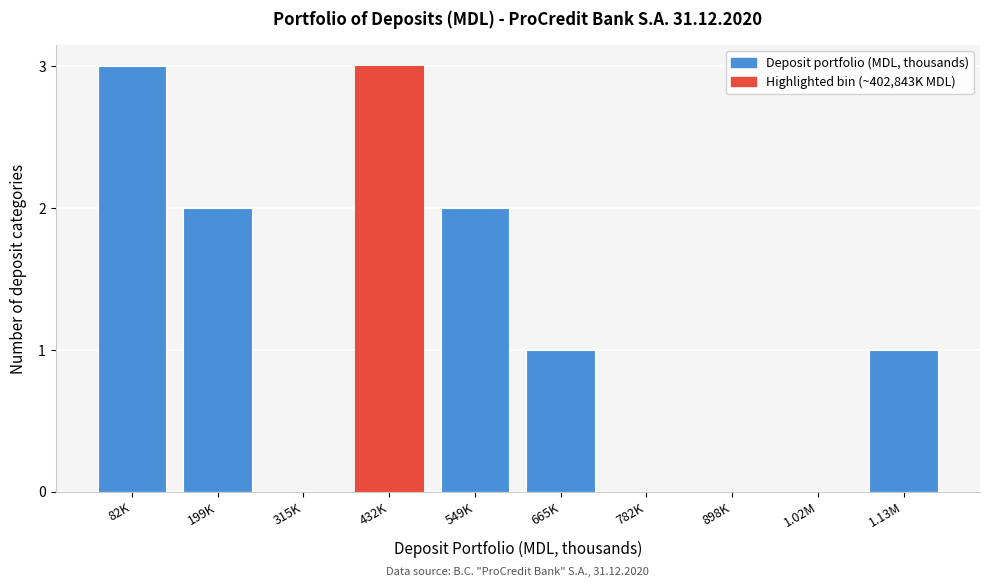

Reading left to right, list all the values displayed in this chart.

82K=3	199K=2	315K=0	432K=3	549K=2	665K=1	782K=0	898K=0	1.02M=0	1.13M=1